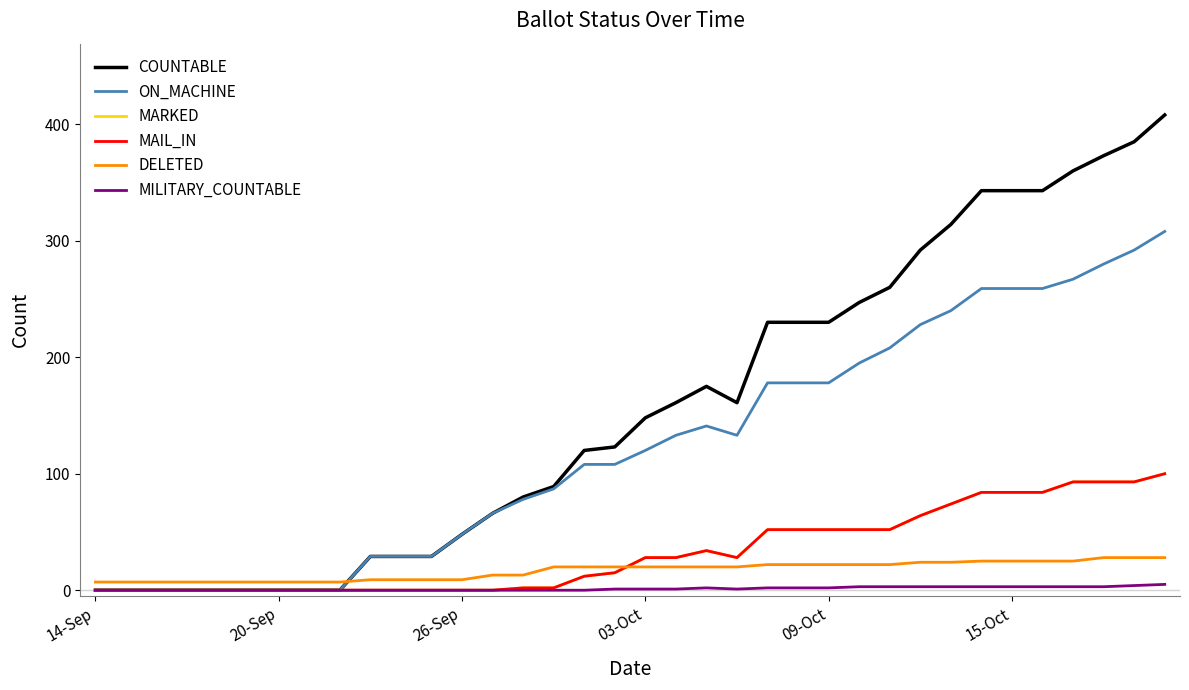

Does the chart have visible grid lines?

No